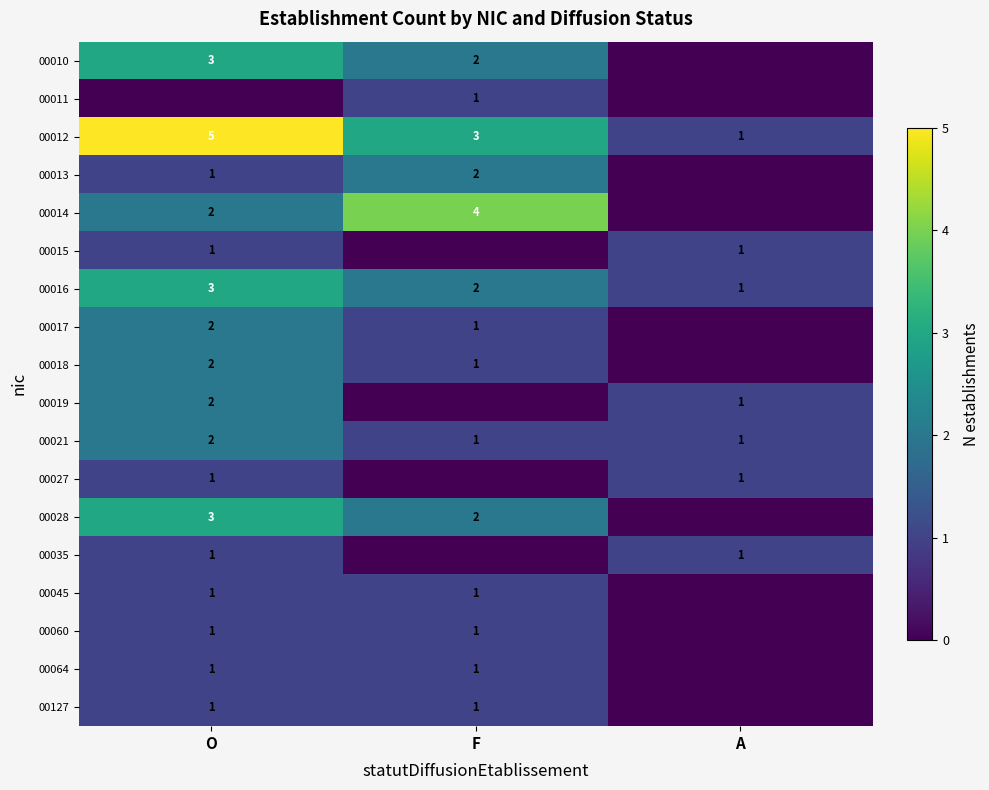

What is the greatest value displayed?

5